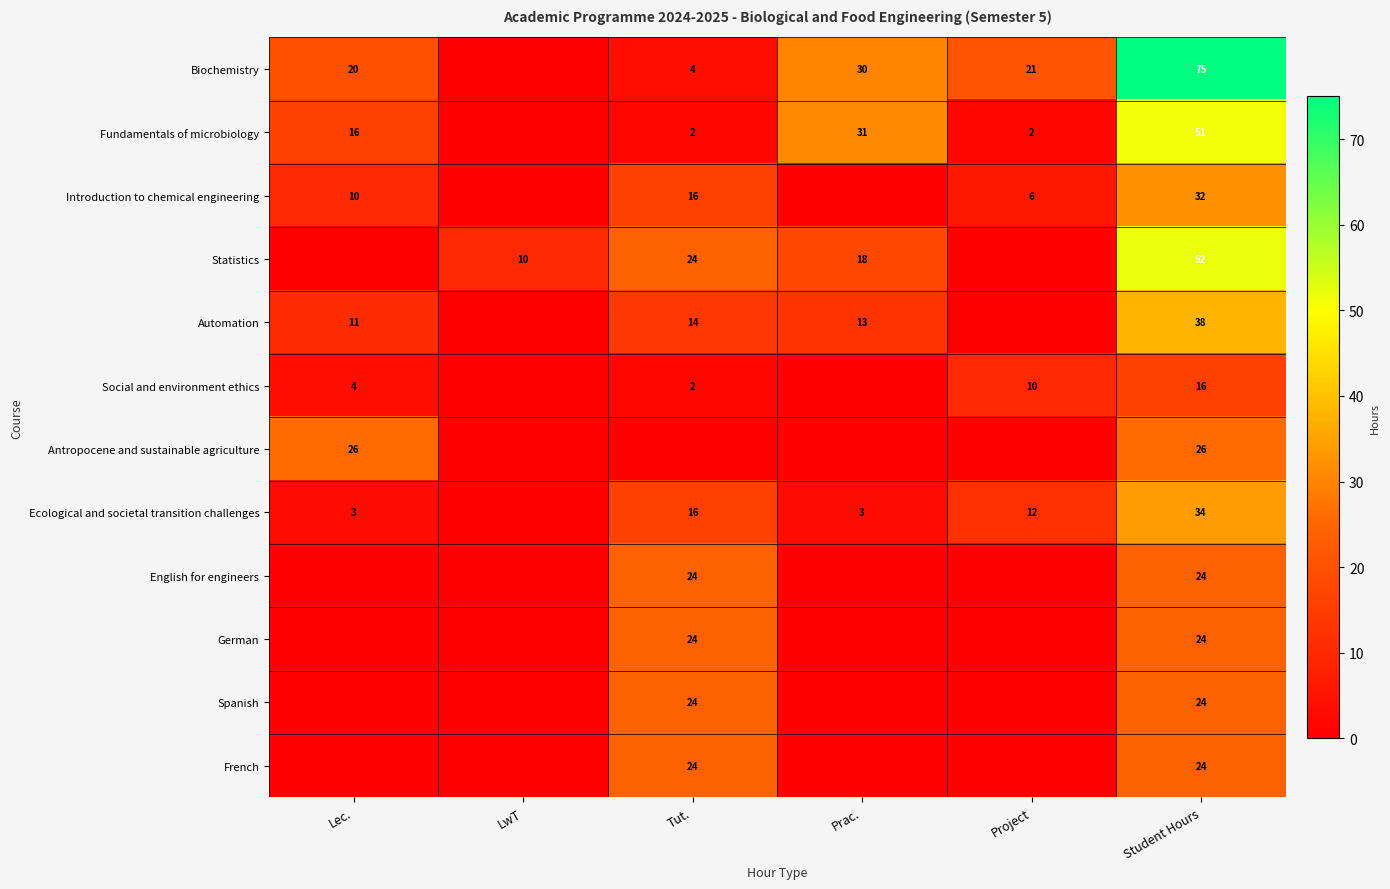

True or false: Social and environment ethics has a value of 1 at Tut..

False